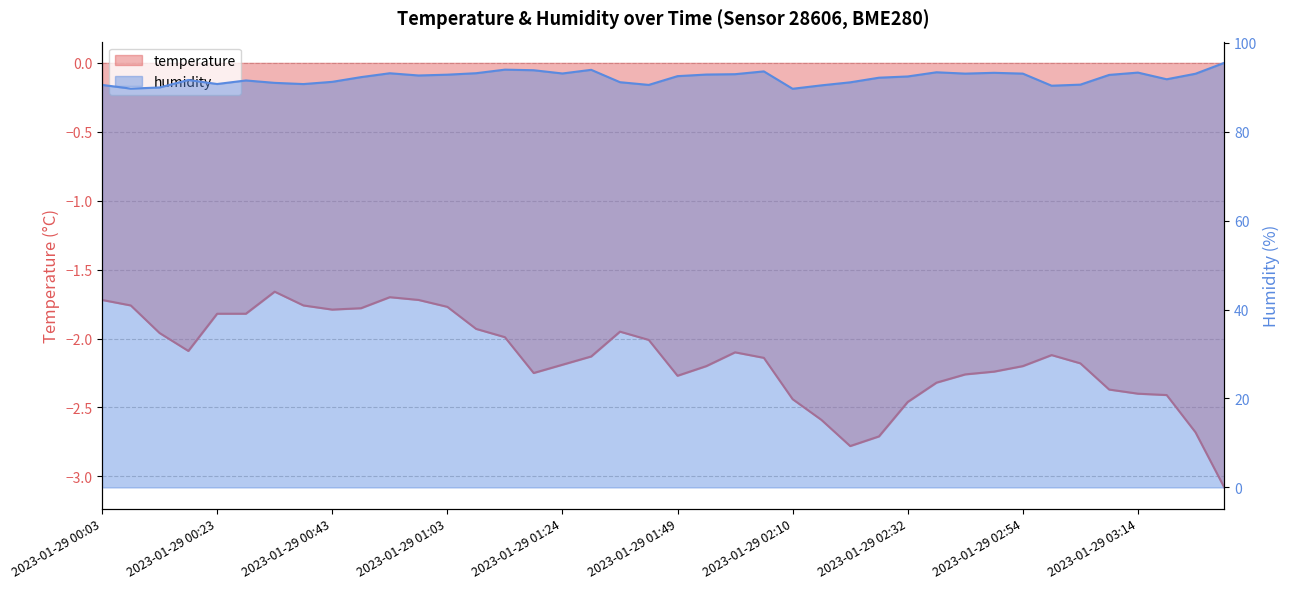

What is the sum of all temperature values?

-85.8